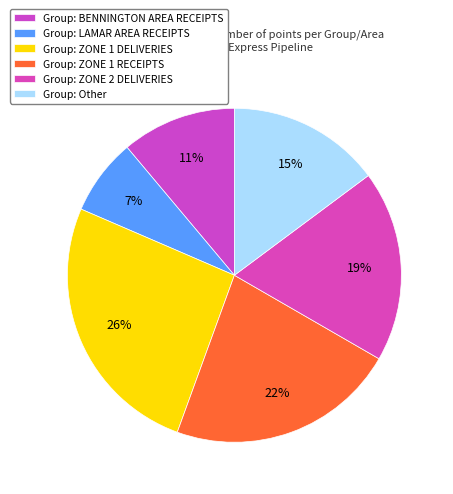

How many slices are in this pie chart?

6